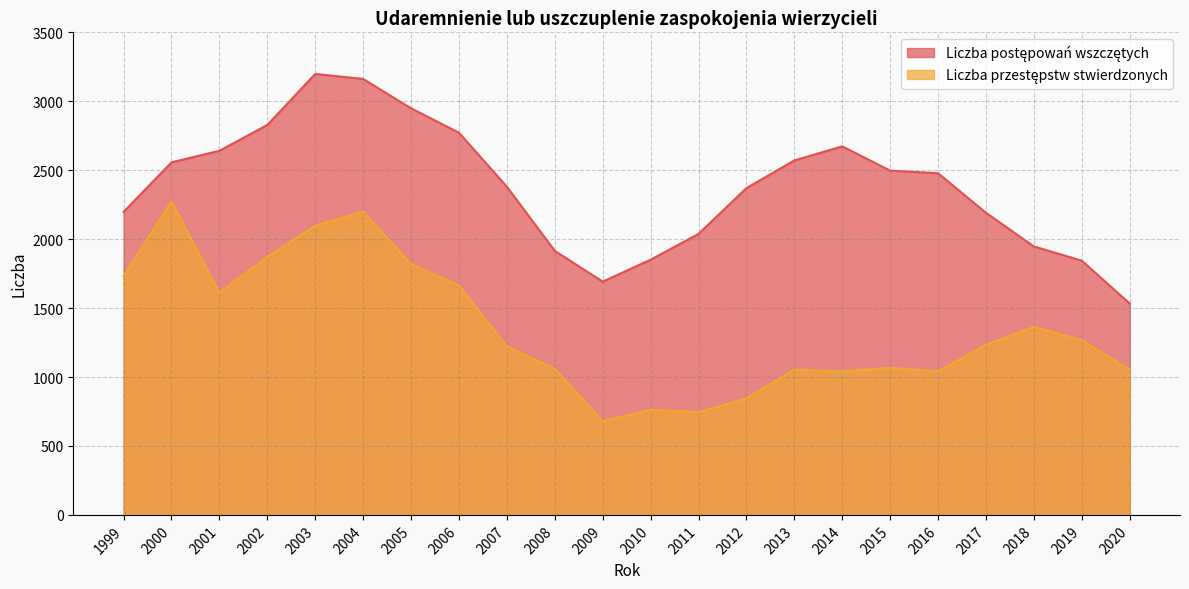

What are all the series names shown in the legend?

Liczba postępowań wszczętych, Liczba przestępstw stwierdzonych